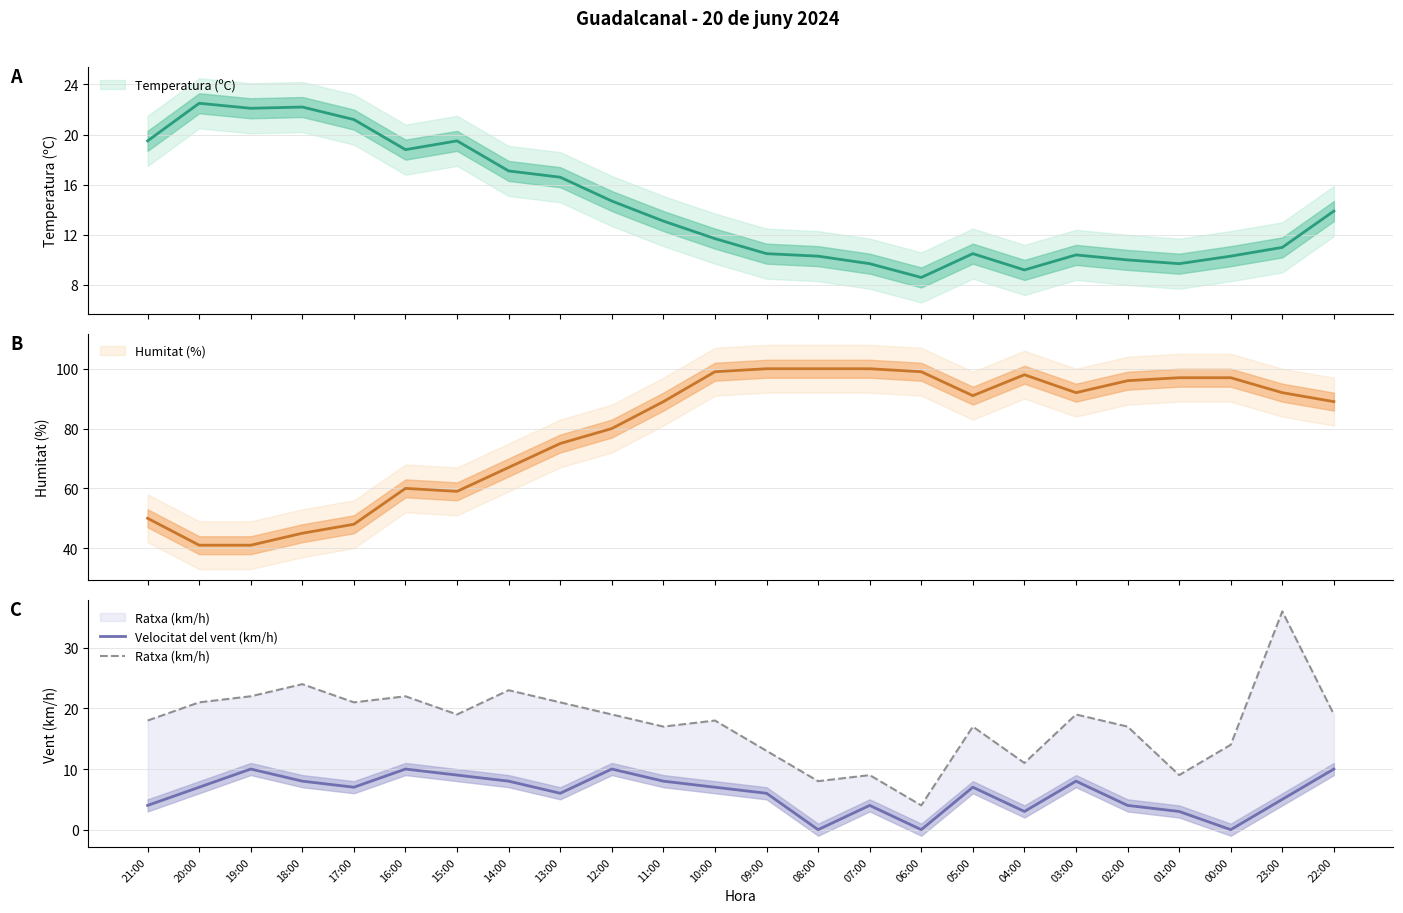

True or false: Ratxa (km/h) has more than 1 interior local peaks.

True